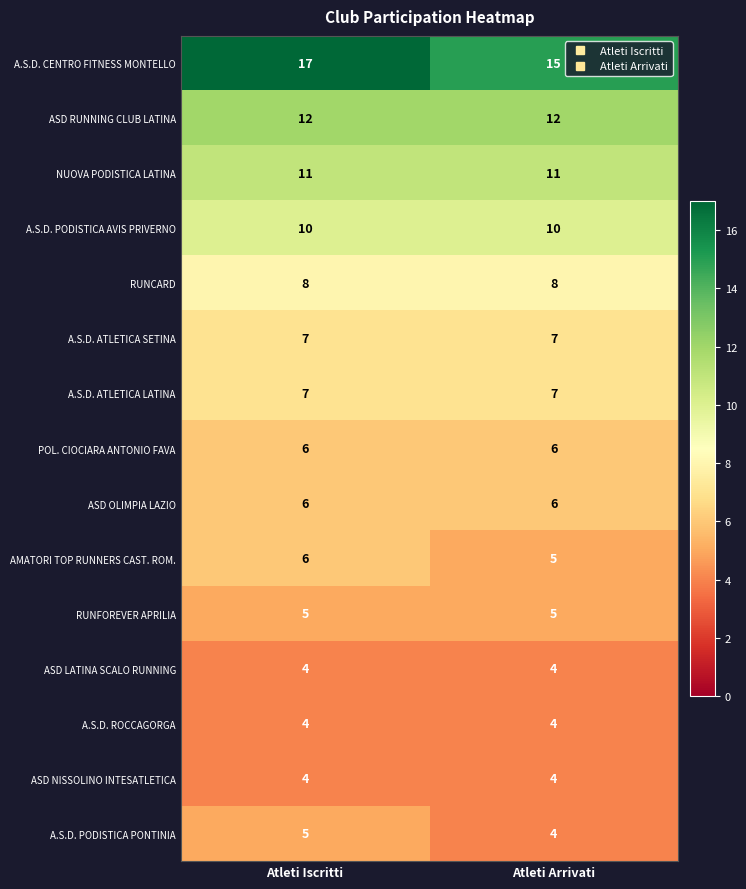

True or false: NUOVA PODISTICA LATINA has a value of 11 at Atleti Arrivati.

True